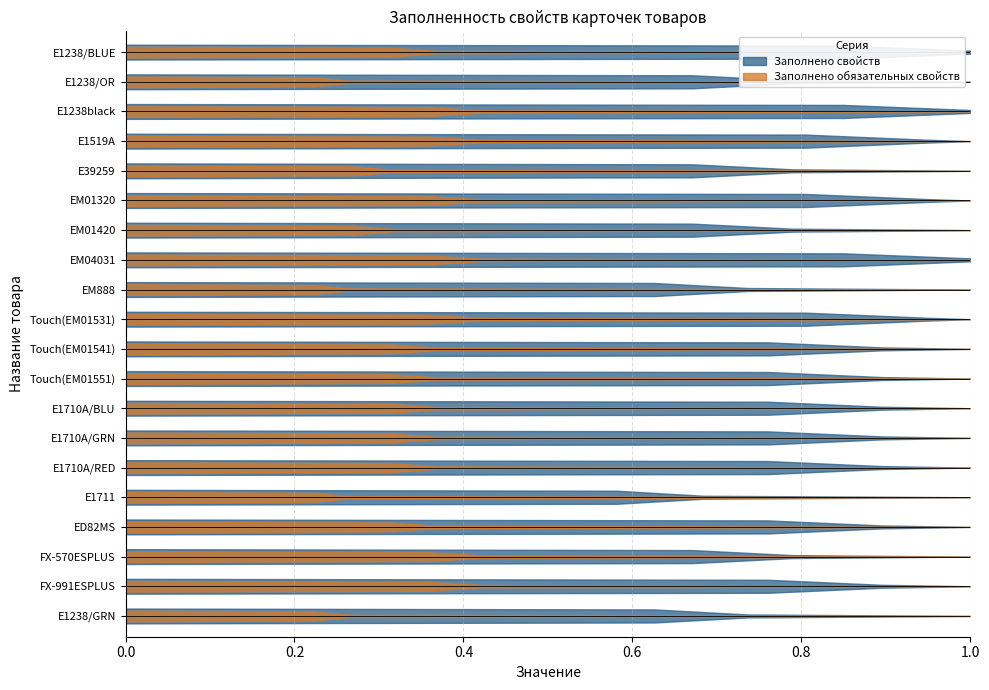

At which category is the sum across all series the highest?

EM04031